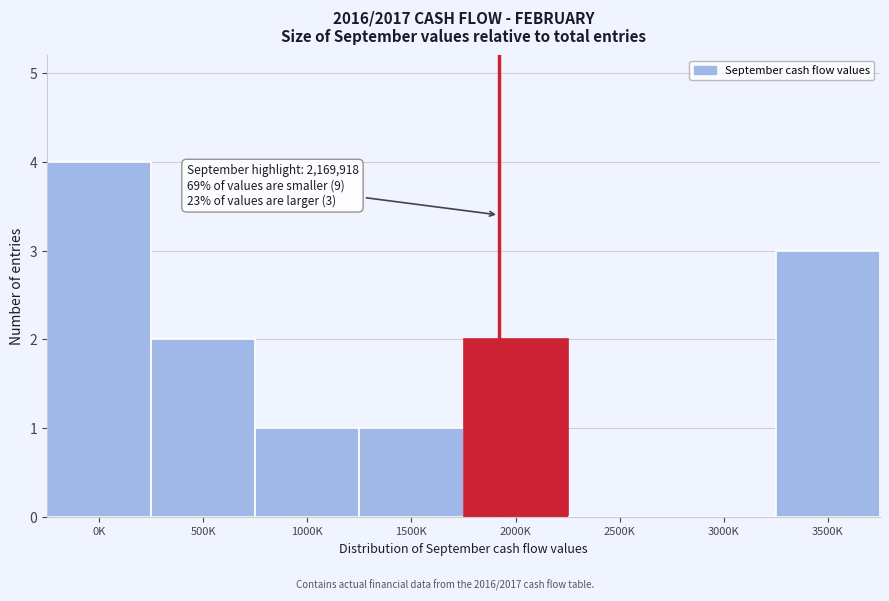

Reading right to left, transcribe all the data shown in this chart.

3500K=3	3000K=0	2500K=0	2000K=2	1500K=1	1000K=1	500K=2	0K=4